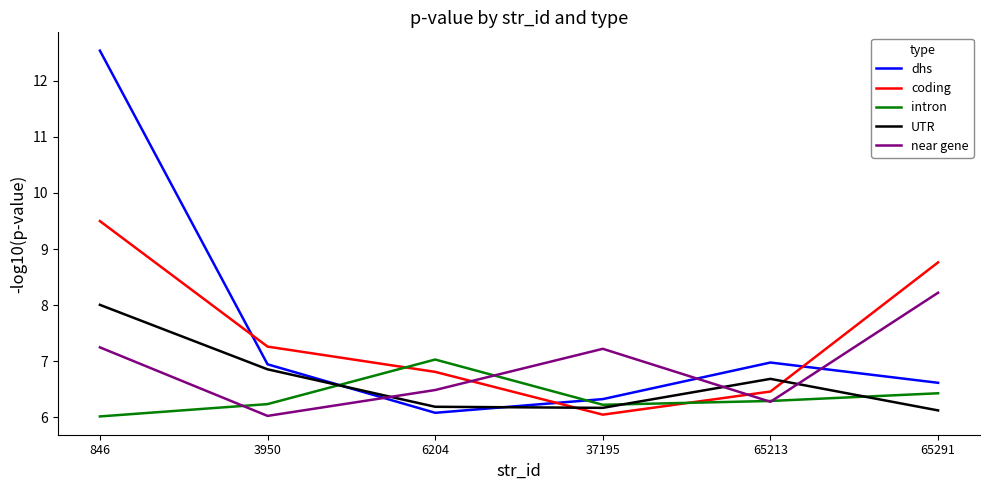

True or false: dhs has a value of 6.9 at 3950.

True